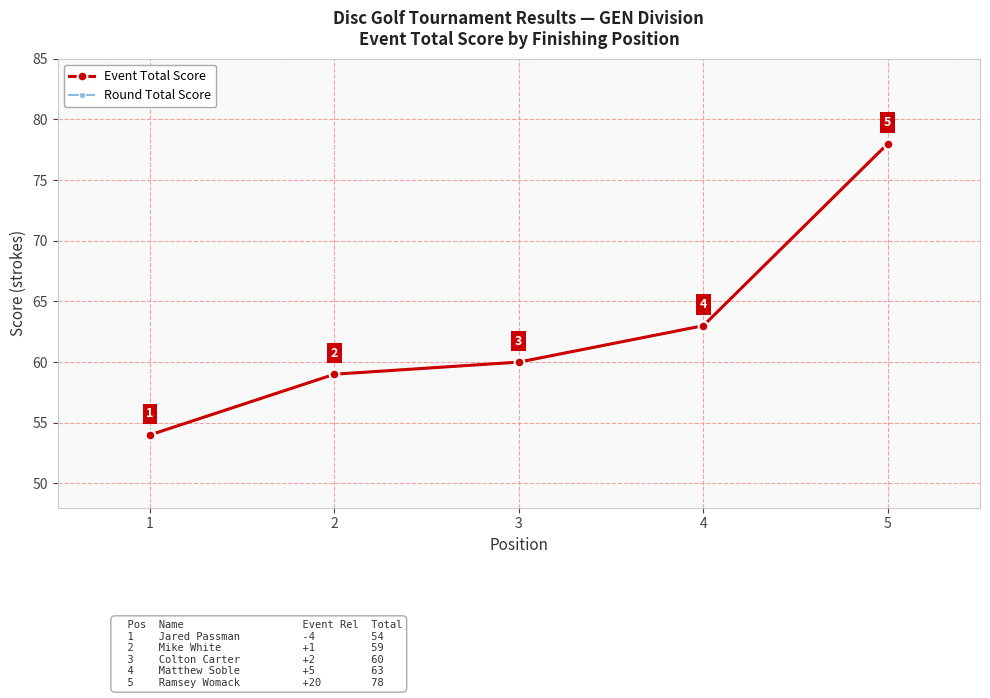

Reading left to right, transcribe all the data shown in this chart.

Event Total Score: 54	59	60	63	78
Round Total Score: 54	59	60	63	78